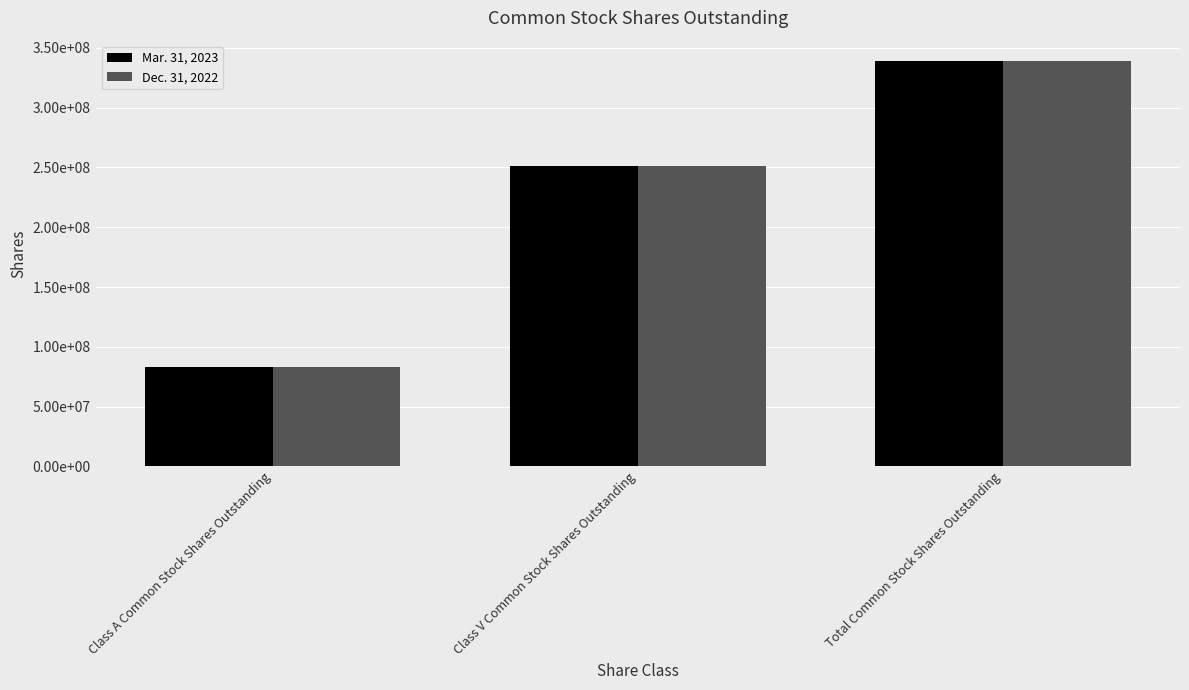

What are all the series names shown in the legend?

Mar. 31, 2023, Dec. 31, 2022